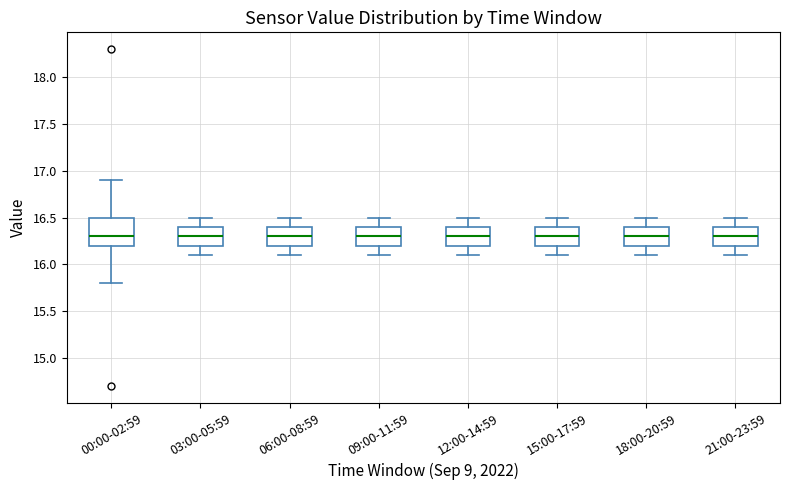

Reading left to right, transcribe this box plot: for each box, give where its median line is, the range the box spans, and where its two whiskers end, as read against the y-axis. The values are not printed on the chart, so give them approximately, as read against the axis.

00:00-02:59: median 16.3, box 16.2 to 16.5, whiskers 15.8 to 16.9
03:00-05:59: median 16.3, box 16.2 to 16.4, whiskers 16.1 to 16.5
06:00-08:59: median 16.3, box 16.2 to 16.4, whiskers 16.1 to 16.5
09:00-11:59: median 16.3, box 16.2 to 16.4, whiskers 16.1 to 16.5
12:00-14:59: median 16.3, box 16.2 to 16.4, whiskers 16.1 to 16.5
15:00-17:59: median 16.3, box 16.2 to 16.4, whiskers 16.1 to 16.5
18:00-20:59: median 16.3, box 16.2 to 16.4, whiskers 16.1 to 16.5
21:00-23:59: median 16.3, box 16.2 to 16.4, whiskers 16.1 to 16.5